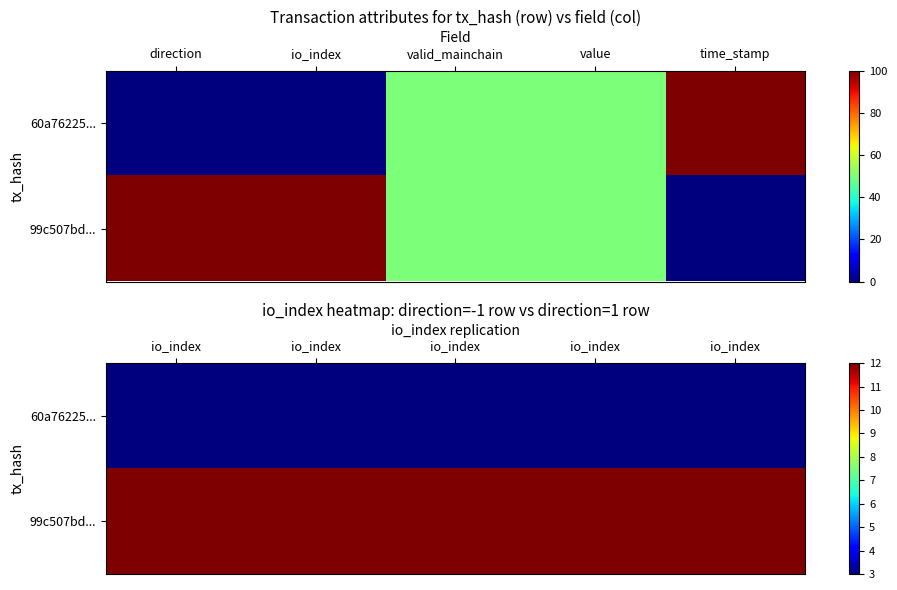

At which category is the sum across all series the highest?

io_index